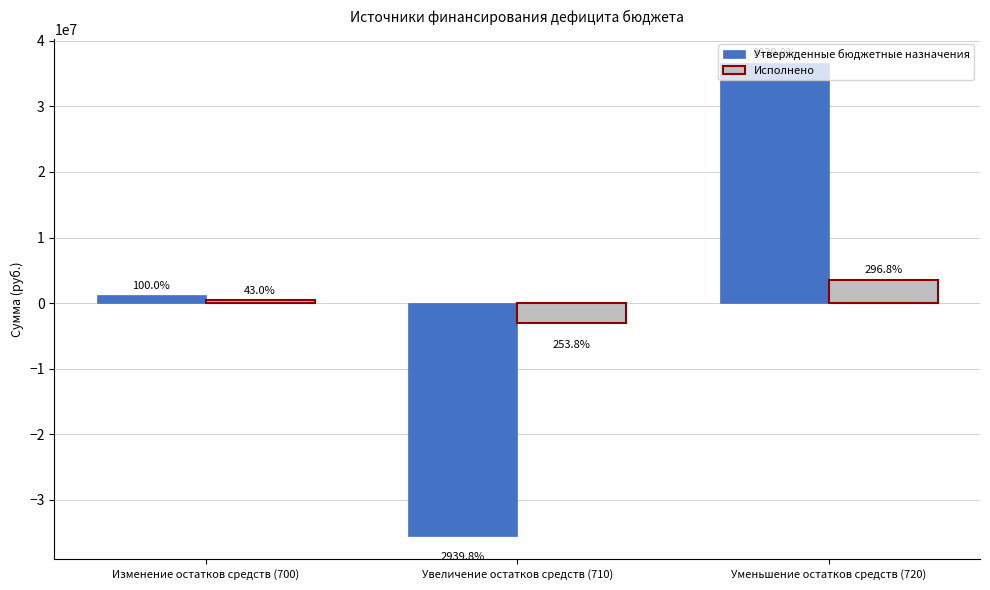

Read the Утвержденные бюджетные назначения value at Уменьшение остатков средств (720).

36694681.6